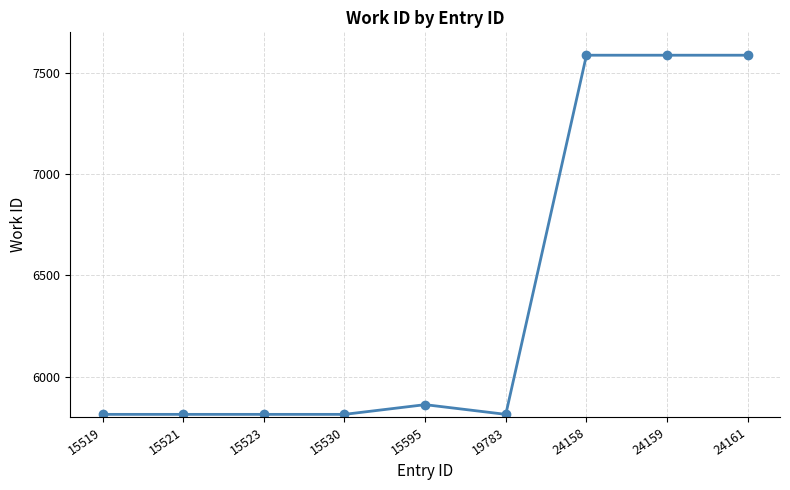

What is the value of the 9th point from the left?

7587